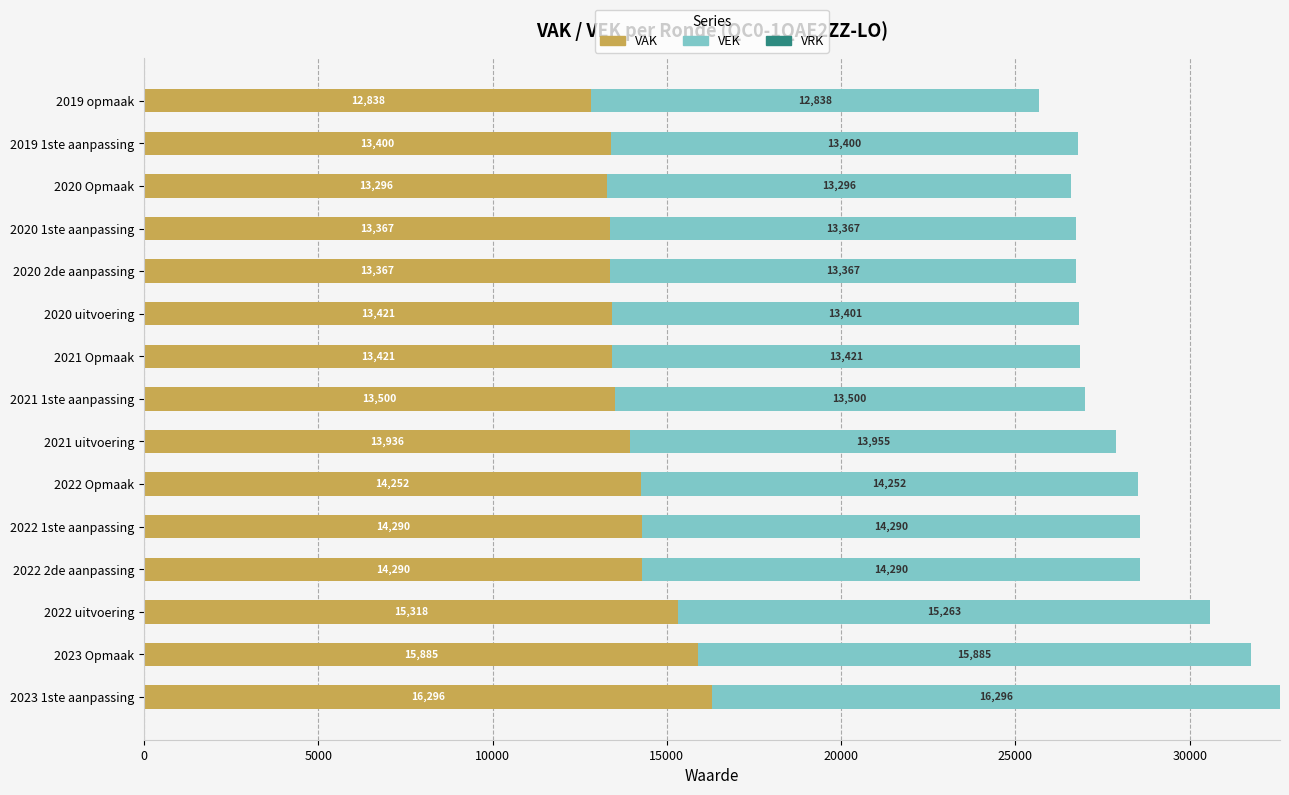

At which category is the sum across all series the highest?

2023 1ste aanpassing